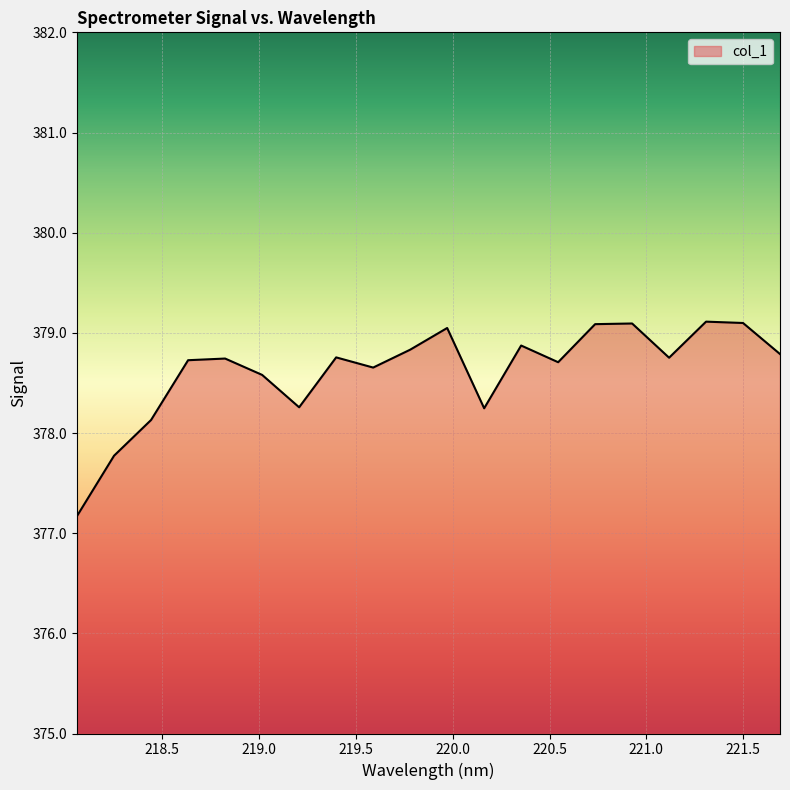

What is the greatest value displayed?

379.1